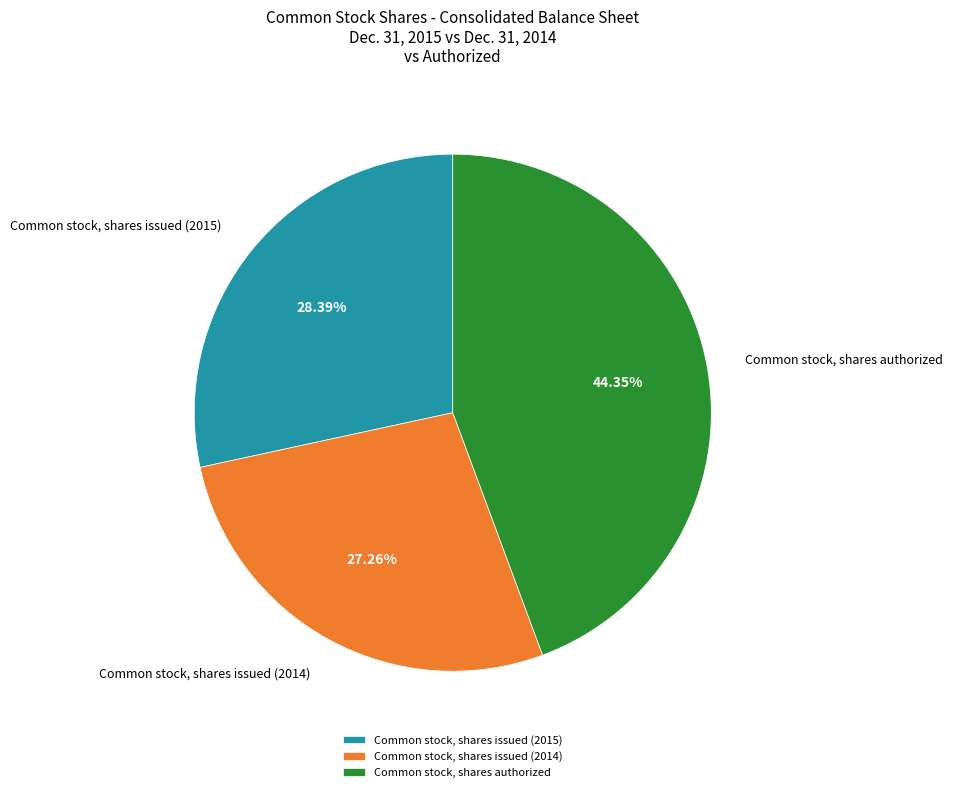

Which has a higher value, Common stock, shares authorized or Common stock, shares issued (2015)?

Common stock, shares authorized